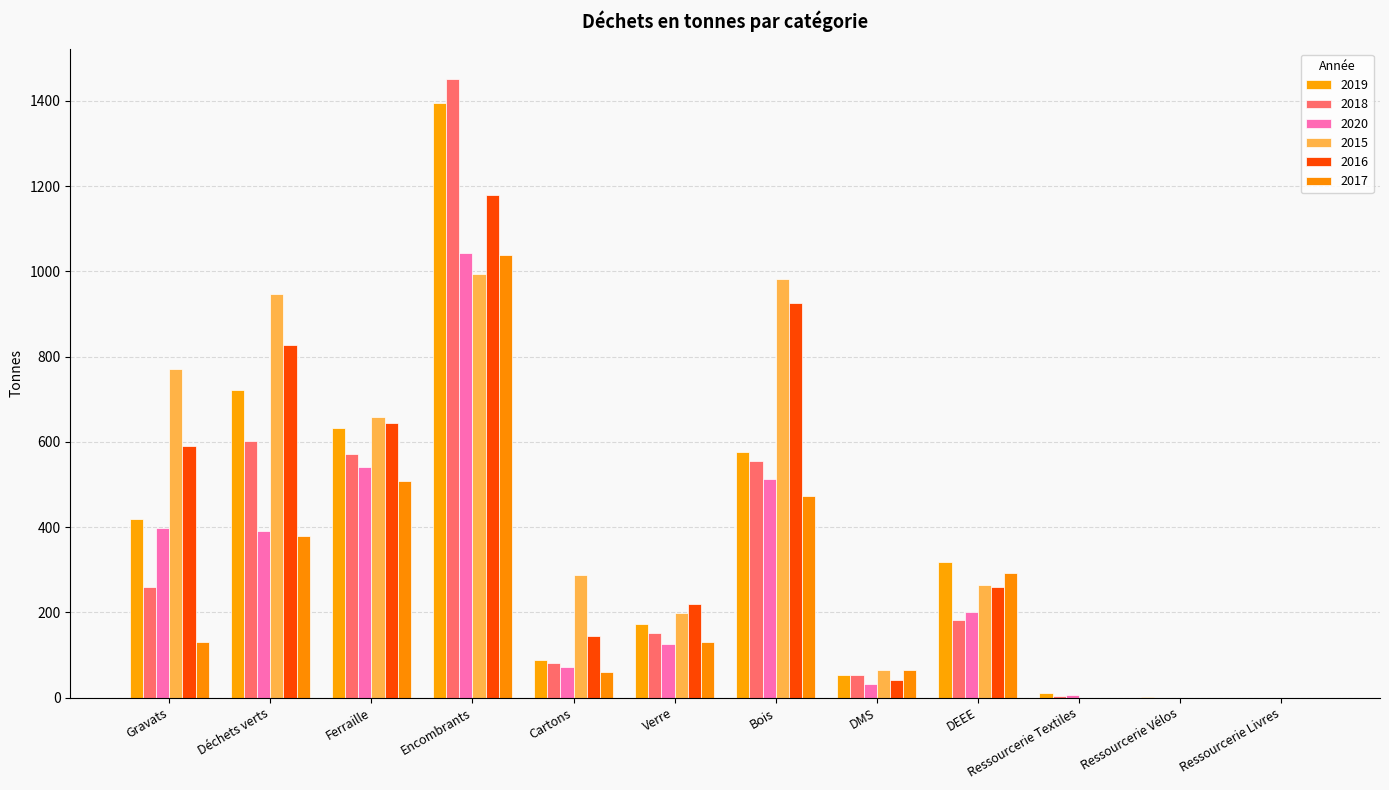

What position from the right is Verre?

7